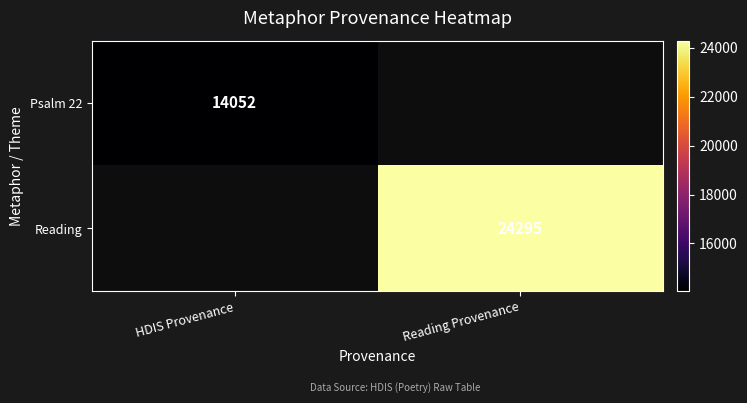

What is the maximum value shown in the chart?

24295.0